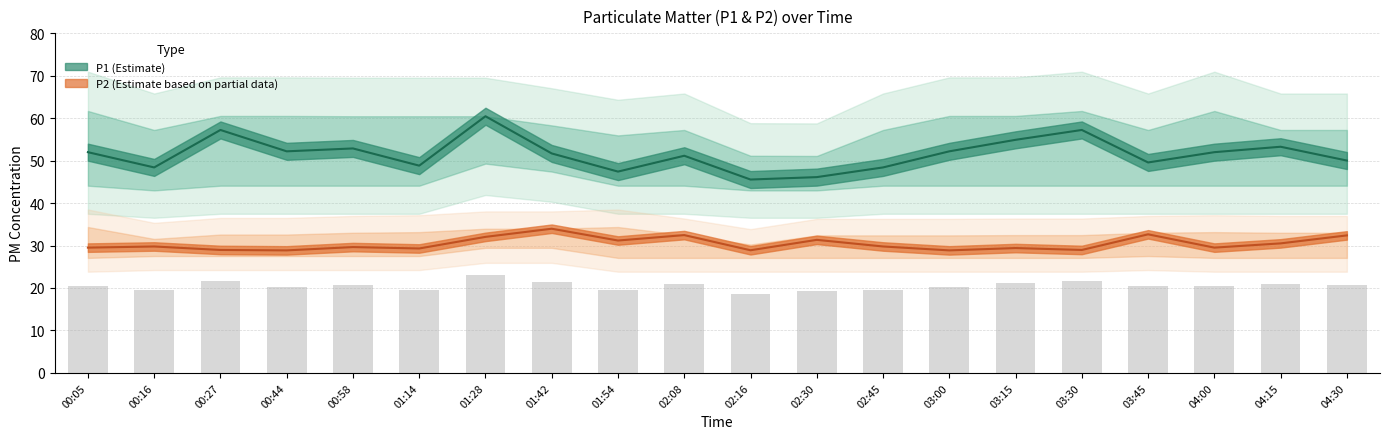

What position from the left is 03:45?

17